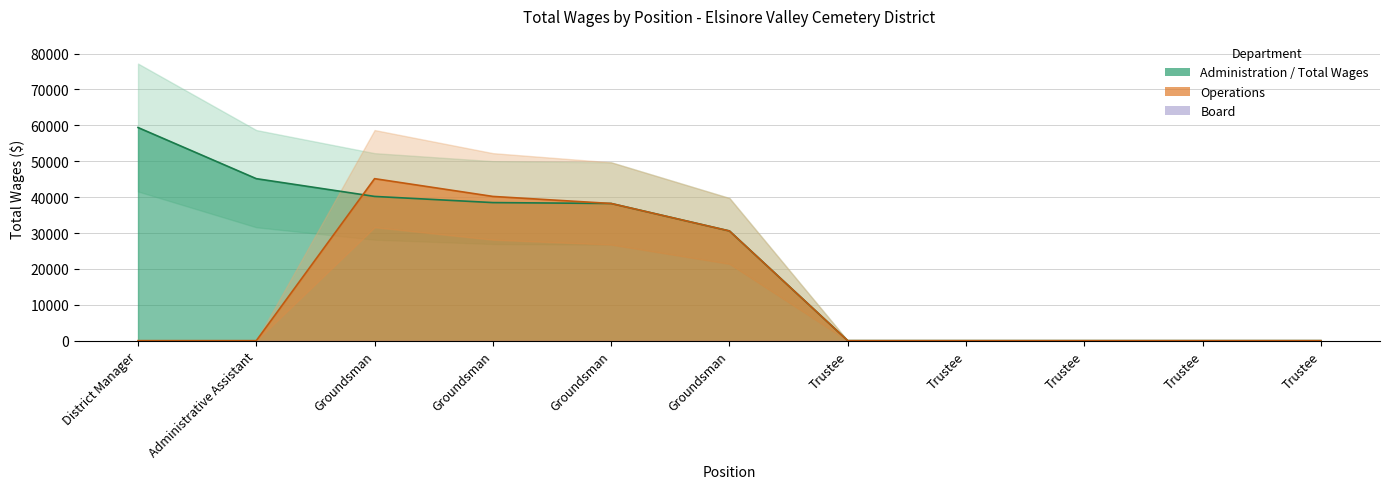

Rank the series by their maximum value, from highest to lowest.

Administration, Operations, Board